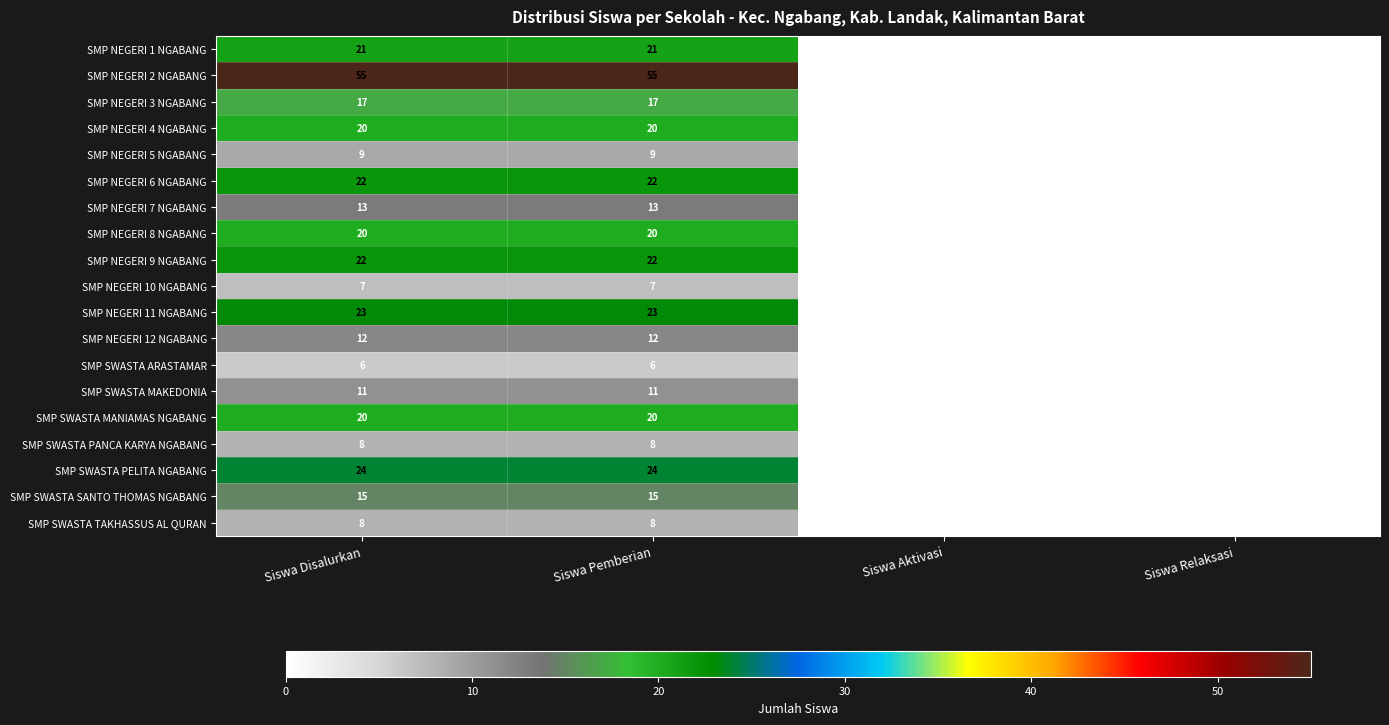

Is the value of SMP NEGERI 7 NGABANG at Siswa Pemberian greater than the value of SMP SWASTA SANTO THOMAS NGABANG at Siswa Pemberian?

No